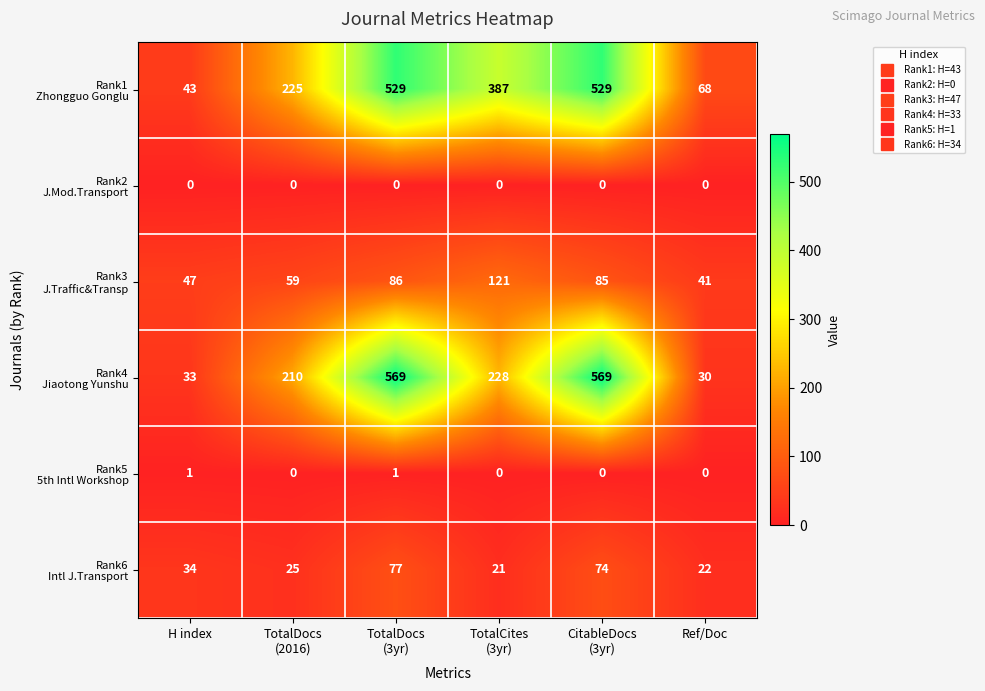

What is the spread (max minus min) of values at Ref/Doc?

68